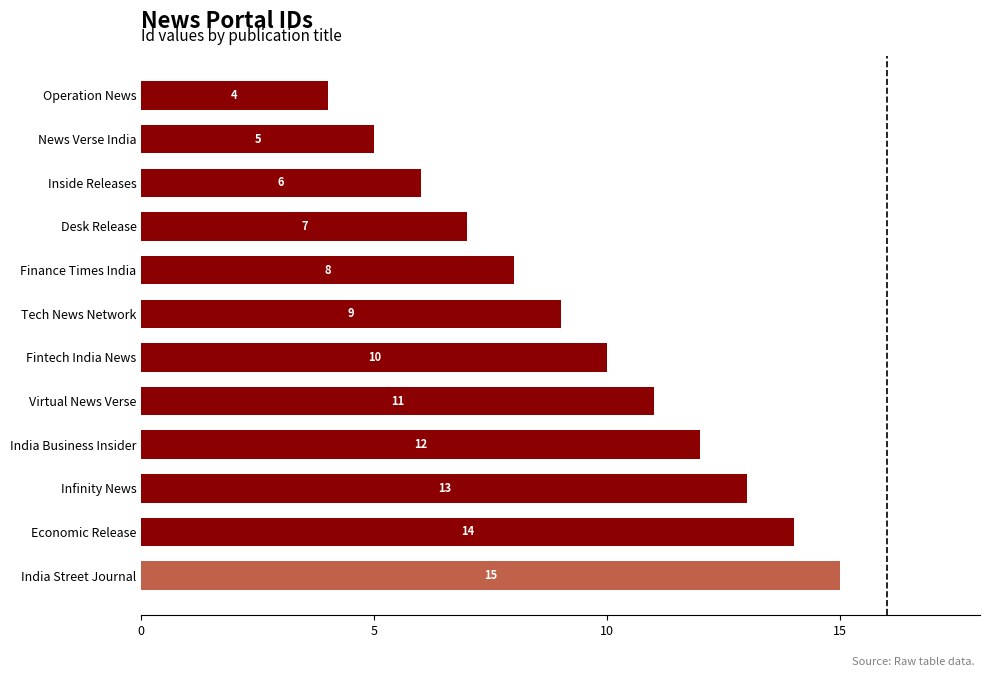

What is the value of the 9th bar from the top?

12